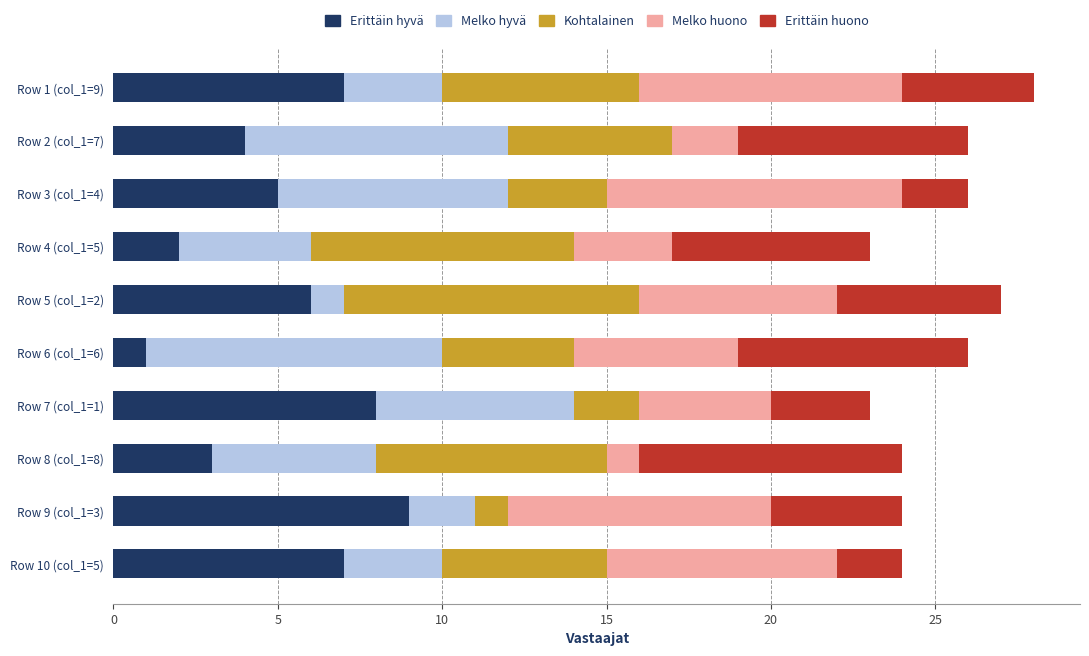

True or false: Erittäin hyvä has a value of 7 at Row 3 (col_1=4).

False